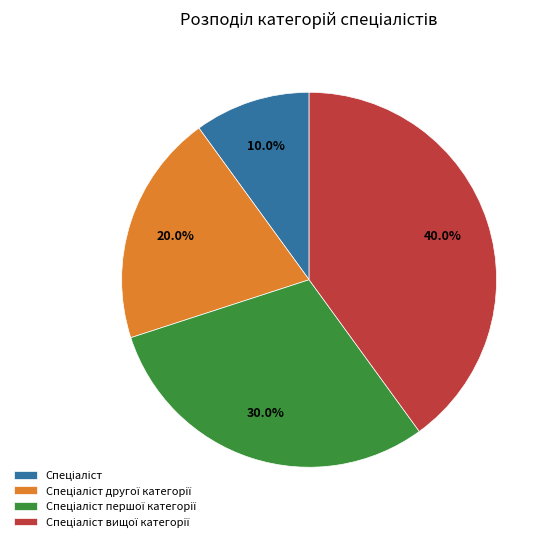

Is there a majority slice in this chart?

No